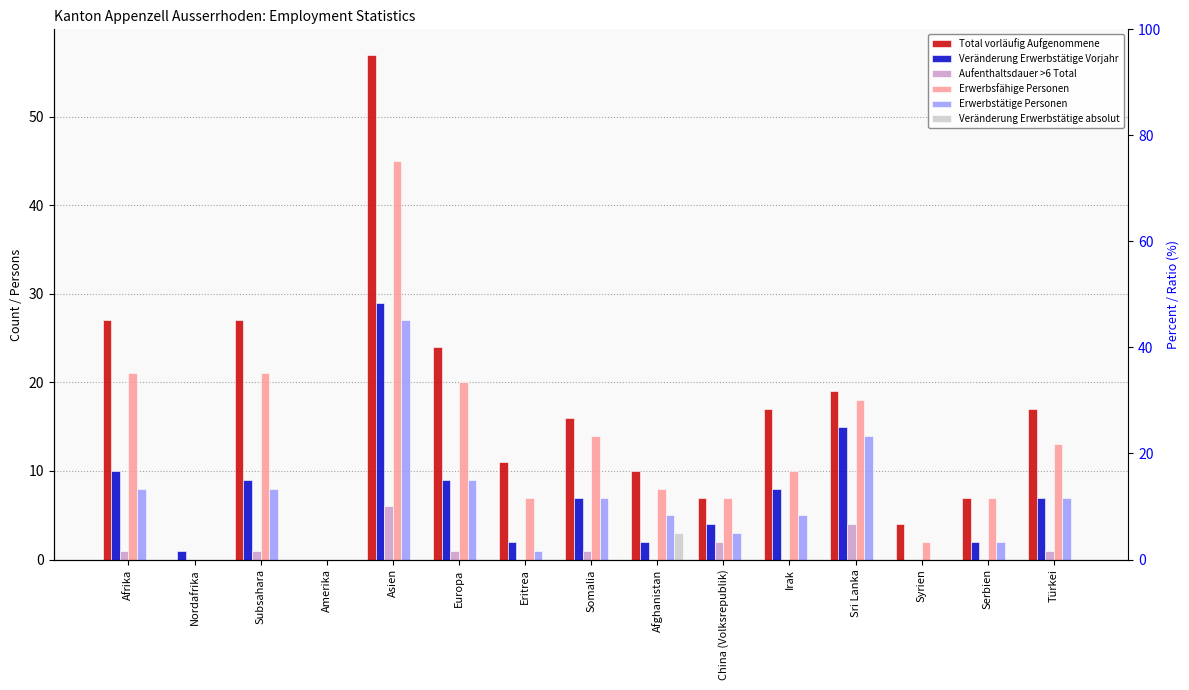

How many bars are there in each group?

6